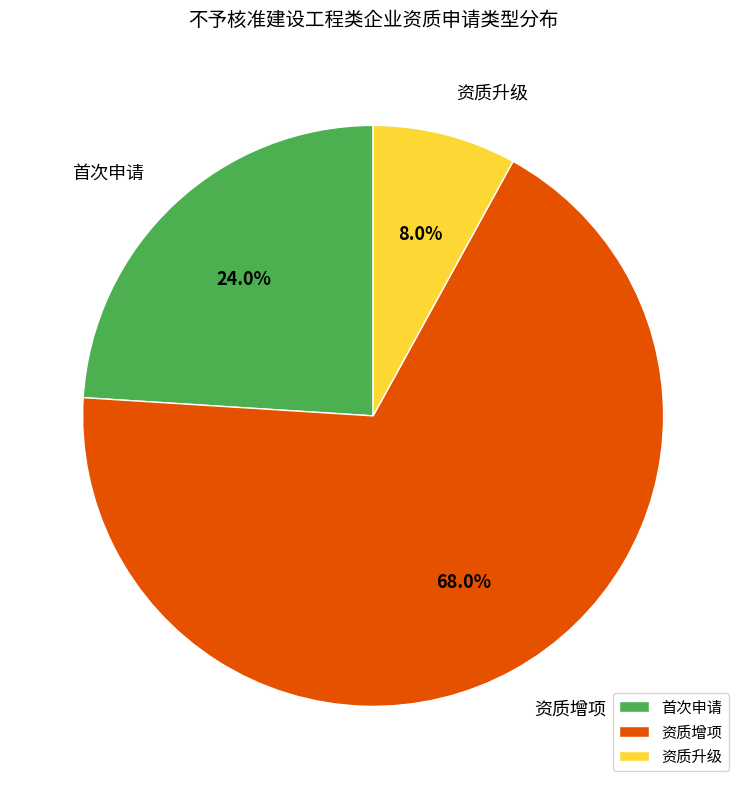

What percentage do 资质增项 and 首次申请 together represent?

92.0%